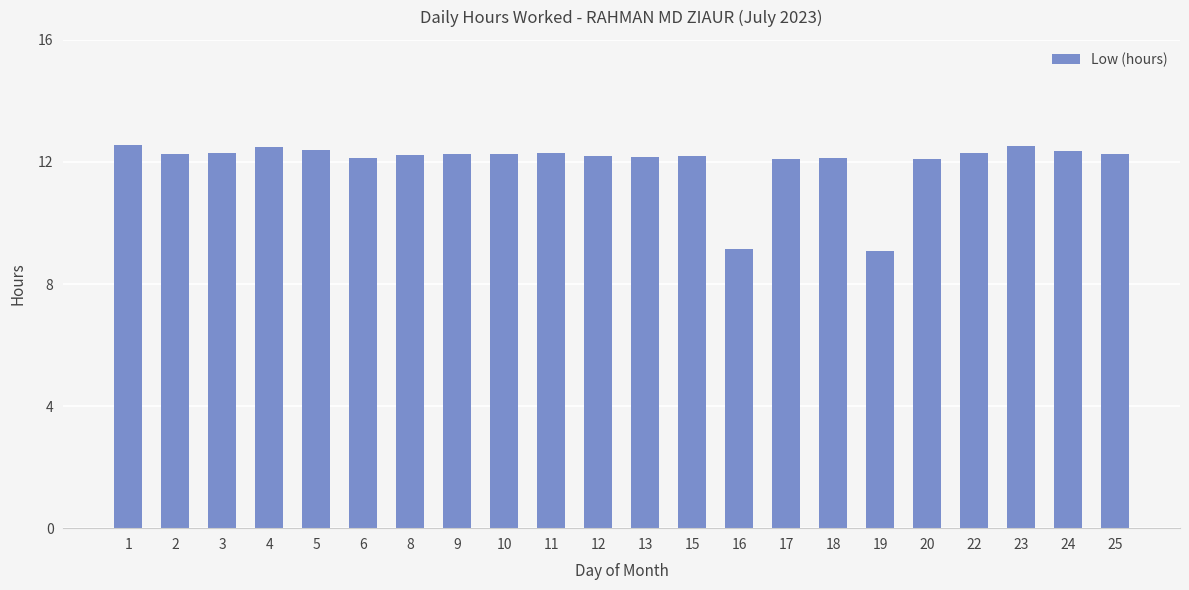

How many data points are less than 12?

2